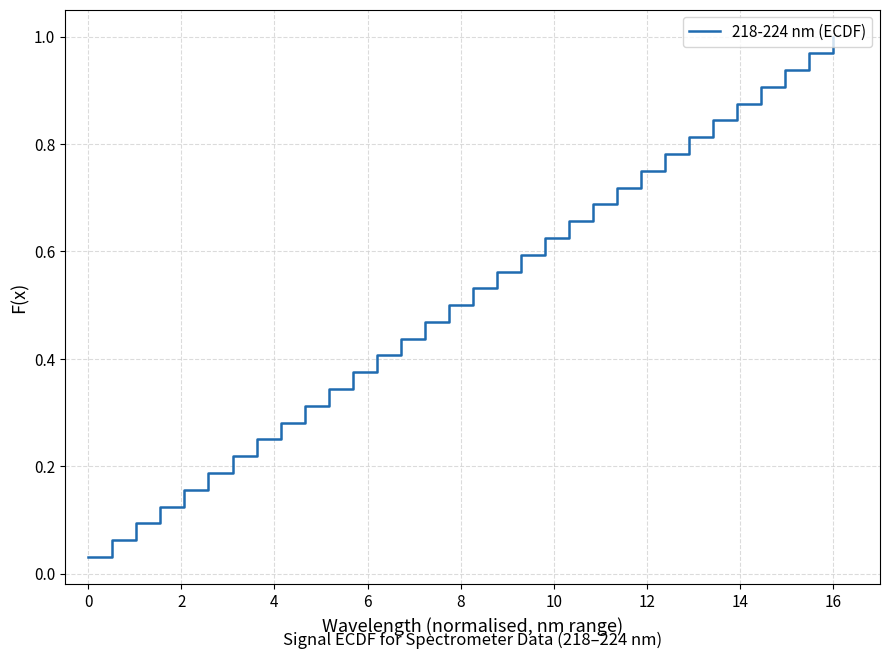

How many lines are shown in the chart?

1